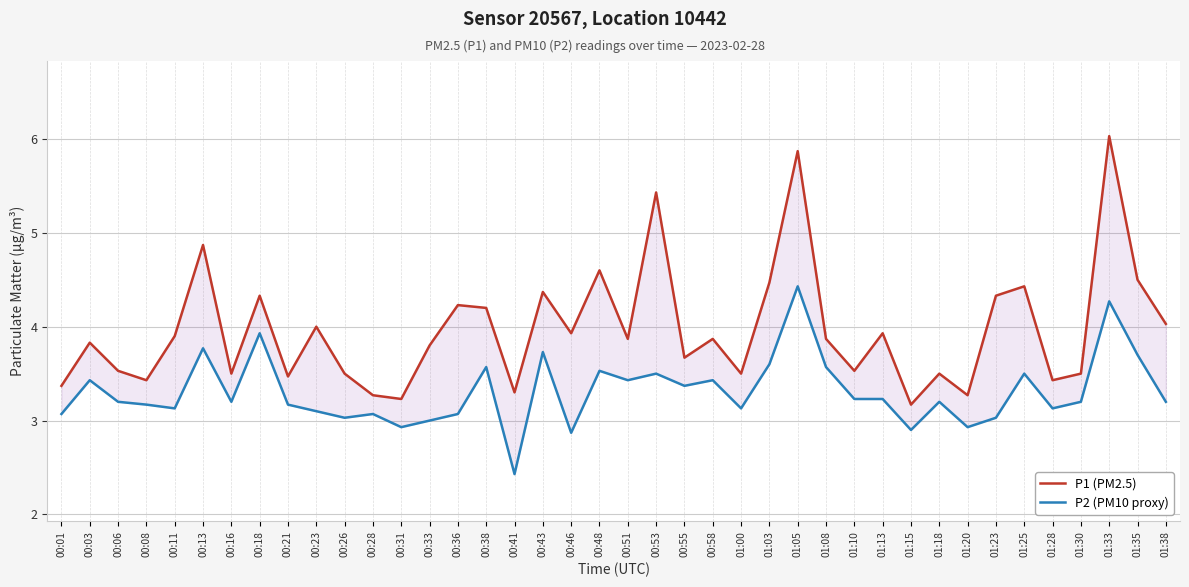

How many lines are shown in the chart?

2